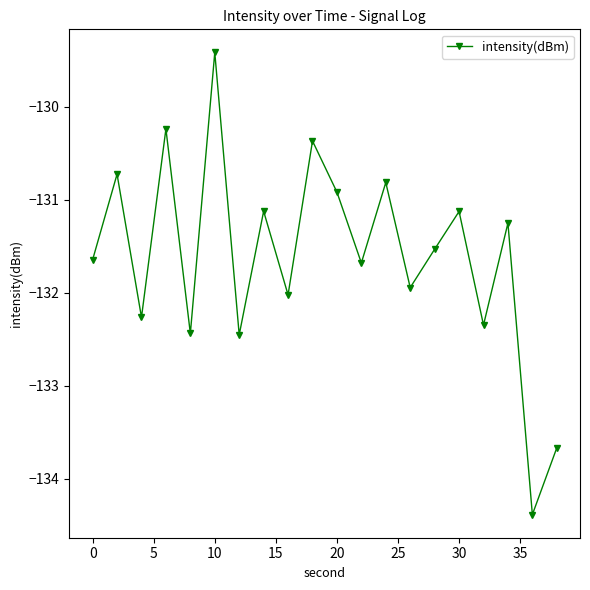

What is the maximum value shown in the chart?

-129.4